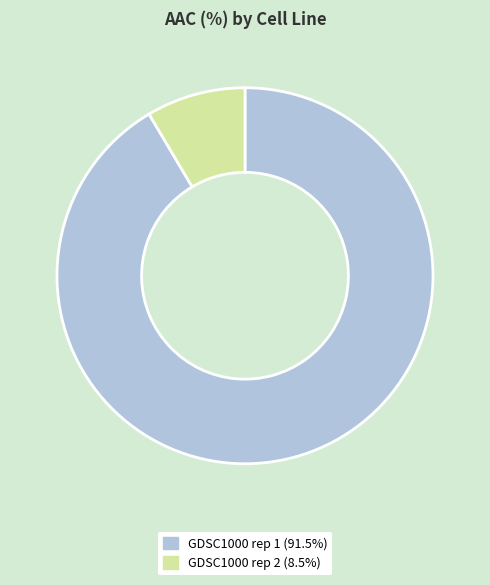

Between GDSC1000 rep 2 and GDSC1000 rep 1, which is larger?

GDSC1000 rep 1